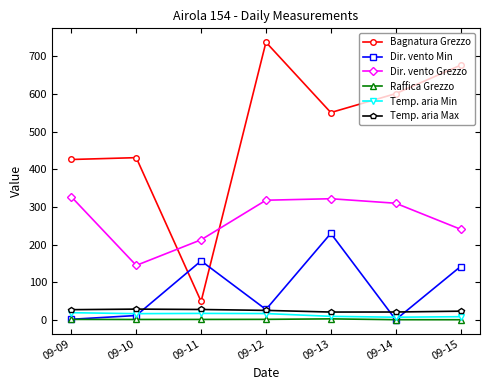

What is the difference between the second highest and second lowest values in the Raffica Grezzo series?

0.9